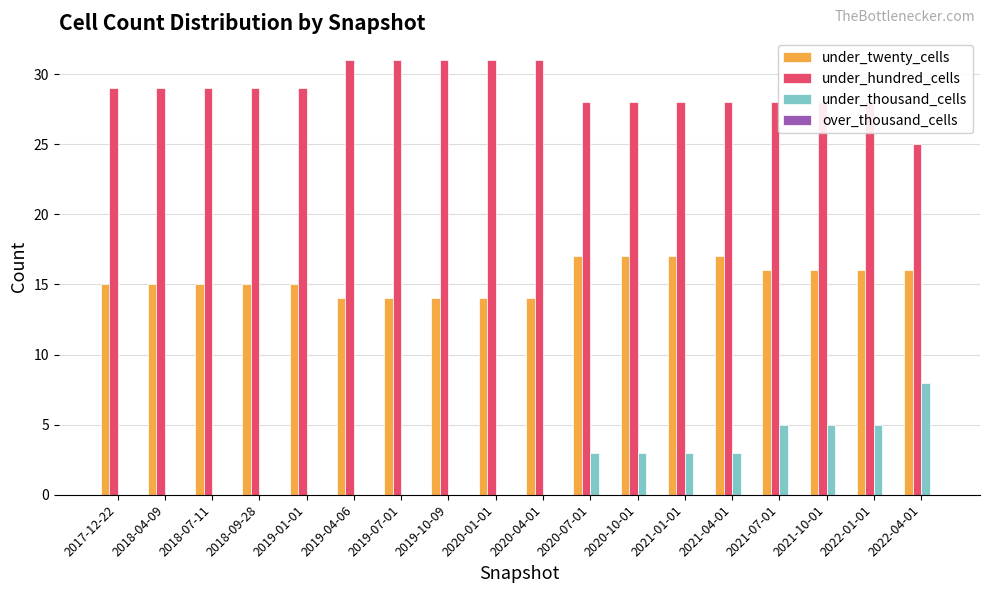

Is it true that under_thousand_cells equals 5 at 2021-07-01?

True